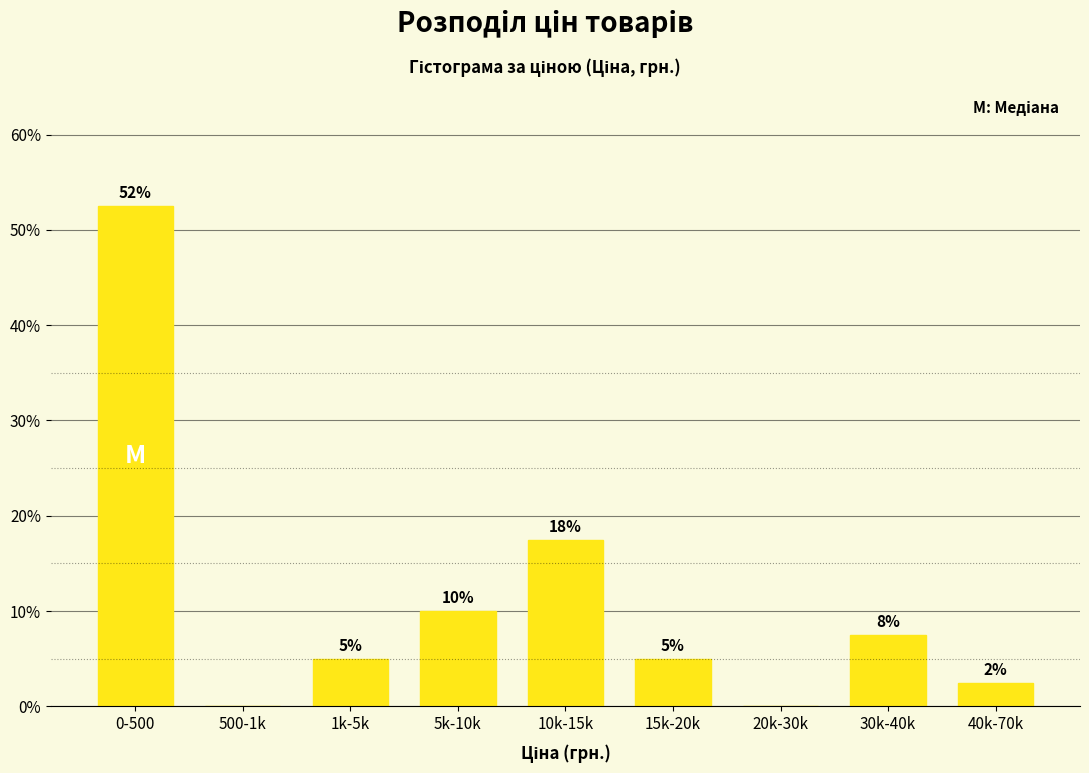

Are the bars horizontal?

No